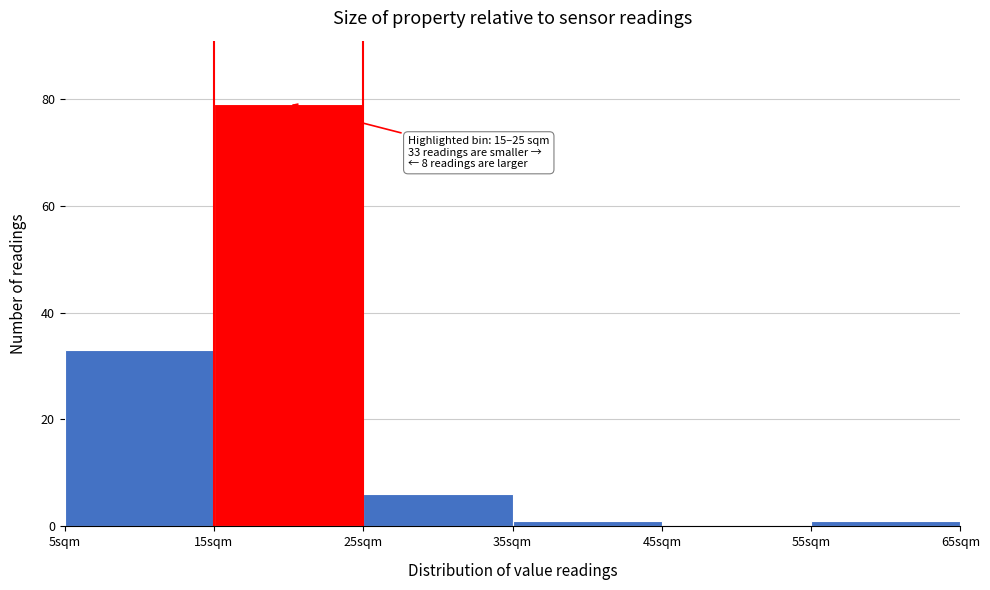

Which range on the x-axis has the tallest bar?

15 to 25